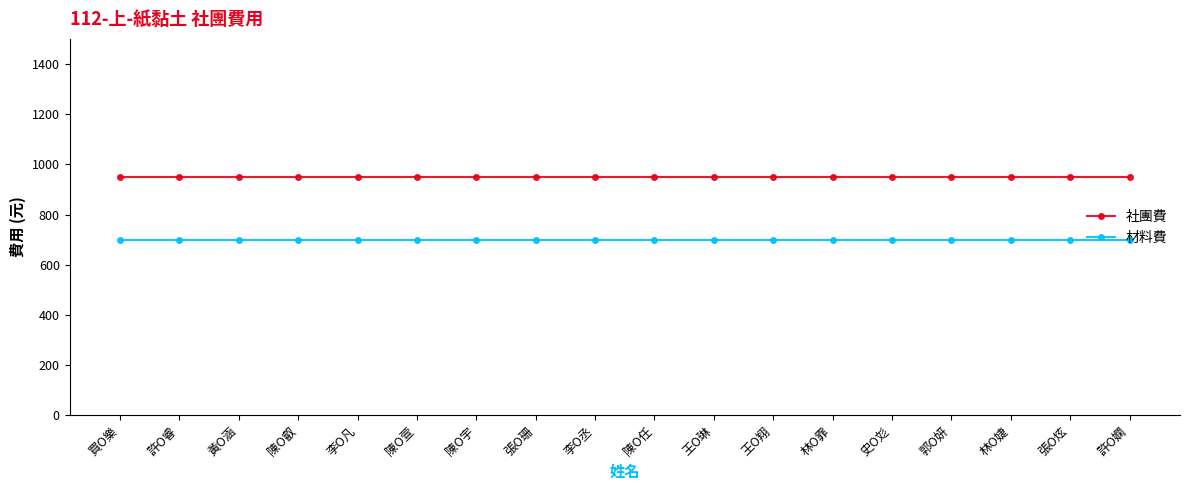

True or false: 社團費 has a value of 1450 at 許O嫻.

False